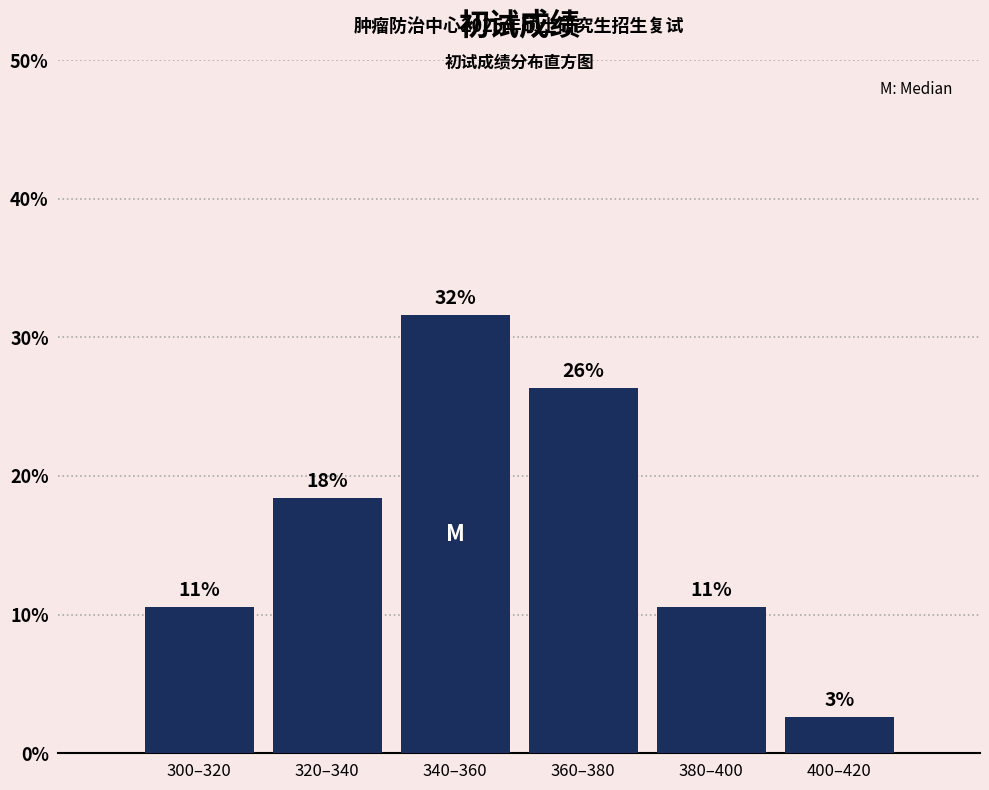

How many bars are there in total?

6